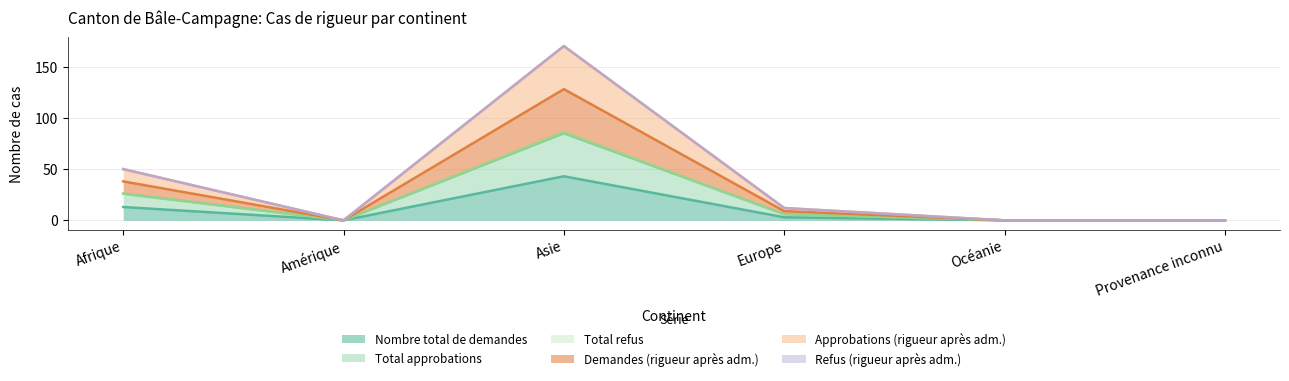

True or false: Demandes (rigueur après adm.) has a value of 67 at Amérique.

False